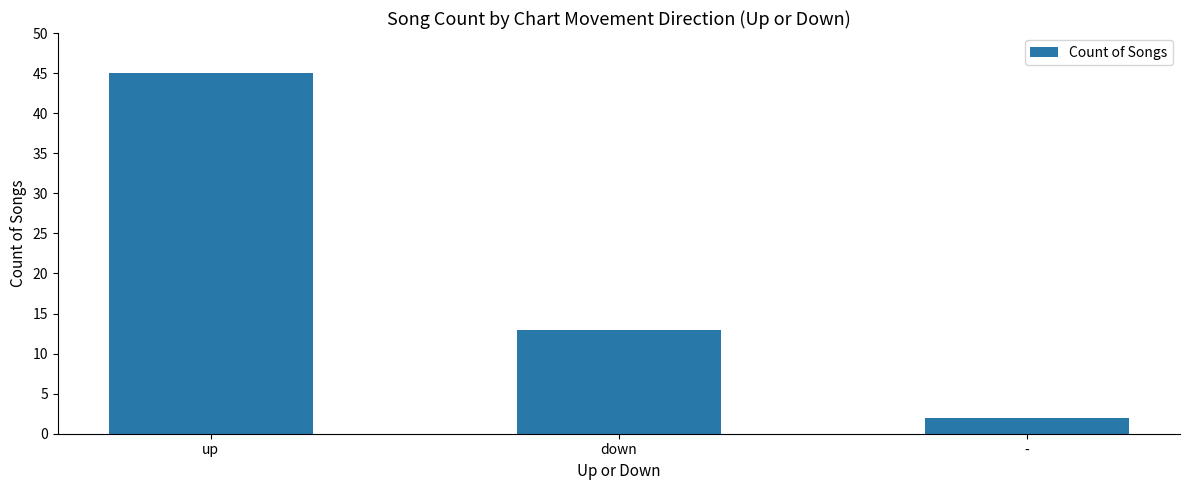

What is the ratio of the value at up to the value at -?

22.5